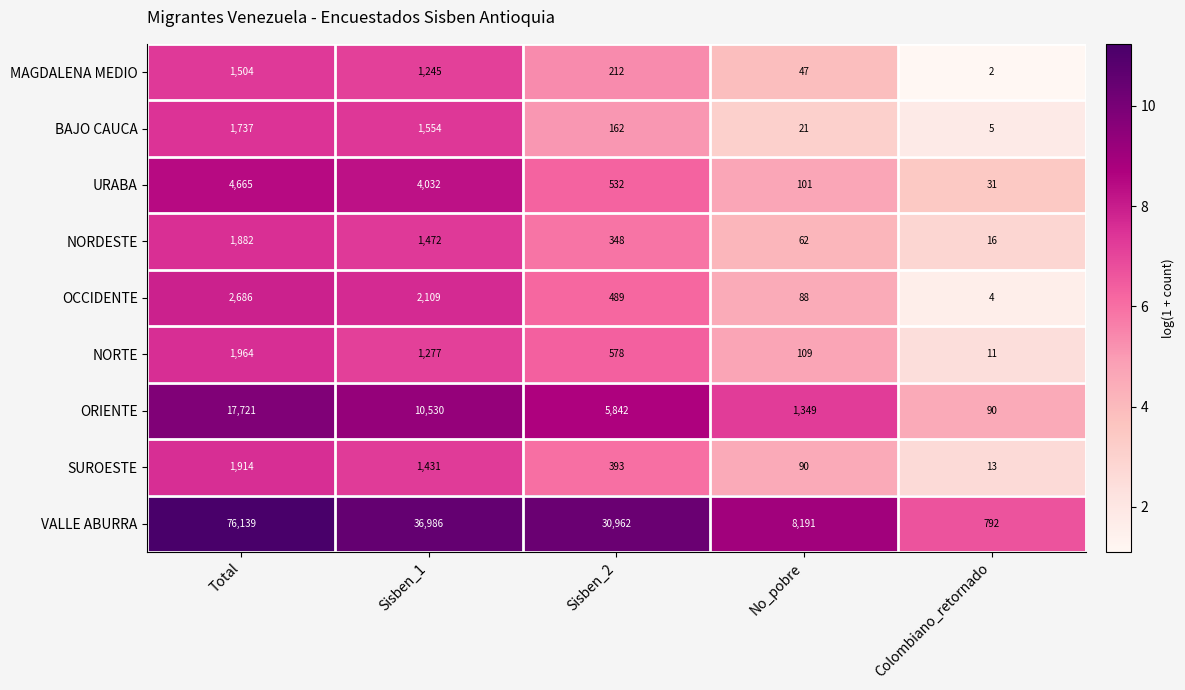

Where does the ORIENTE series first go above 5842?

Total